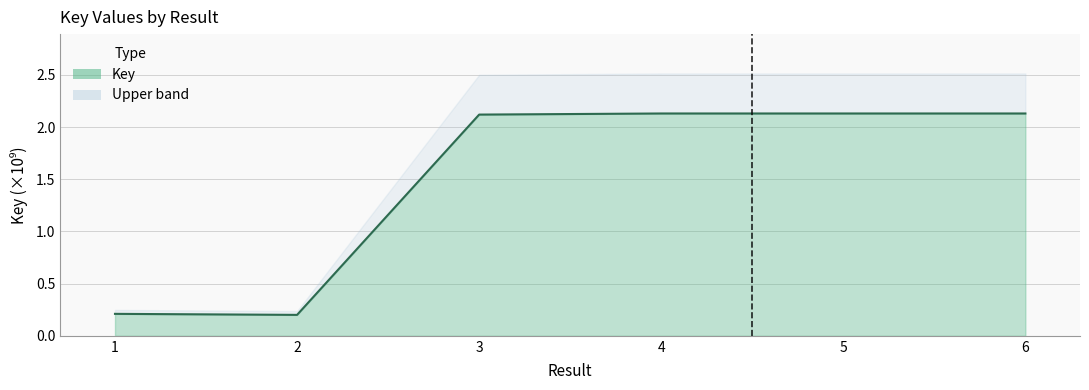

Does the chart display data point markers on the line(s)?

No